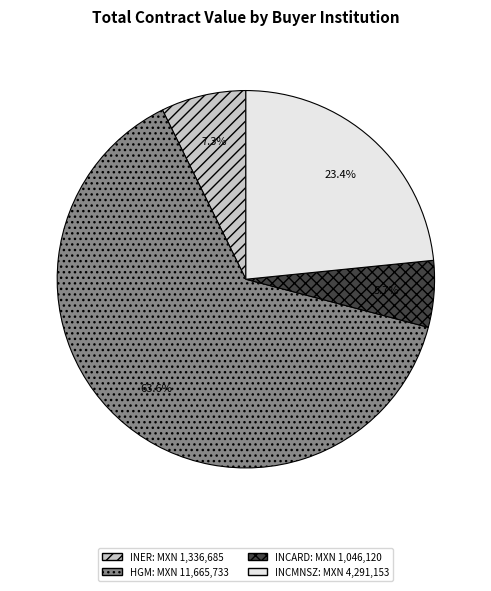

Is there any slice that represents more than half of the pie?

Yes